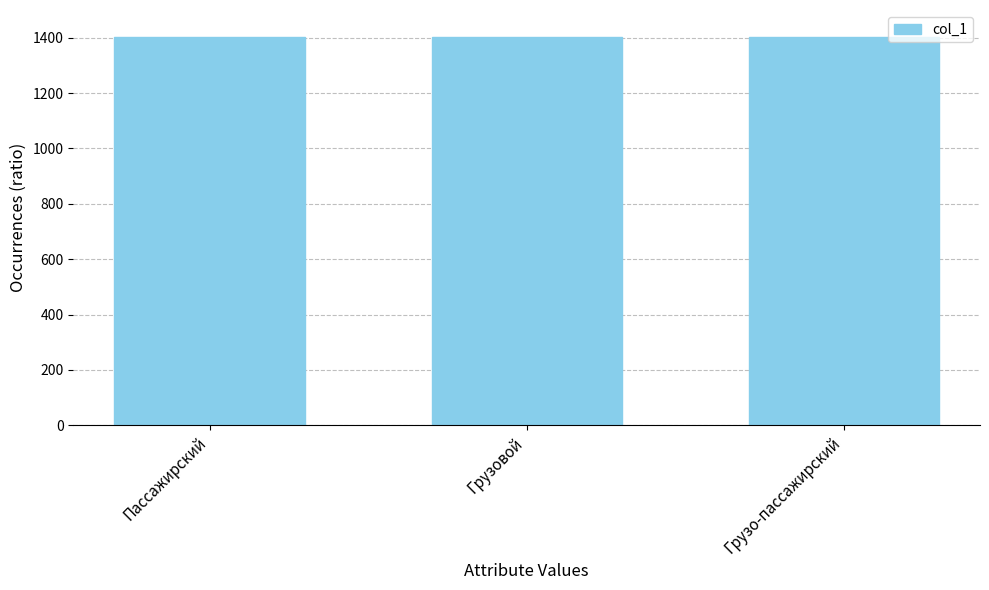

What value does the data have at Пассажирский?

1401